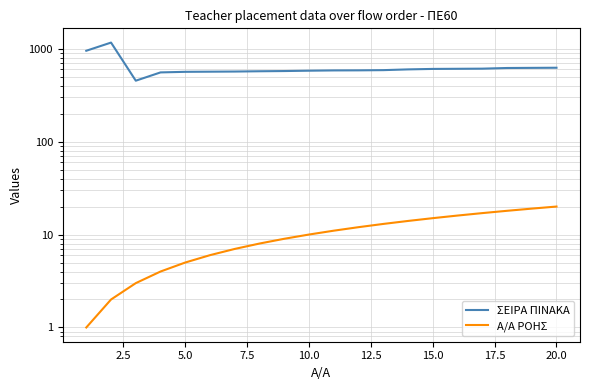

How many lines are shown in the chart?

2